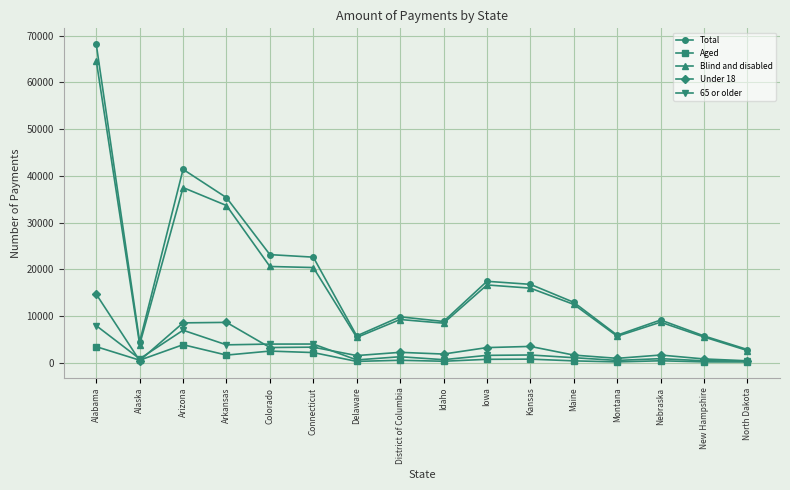

What is the maximum value shown in the chart?

68187